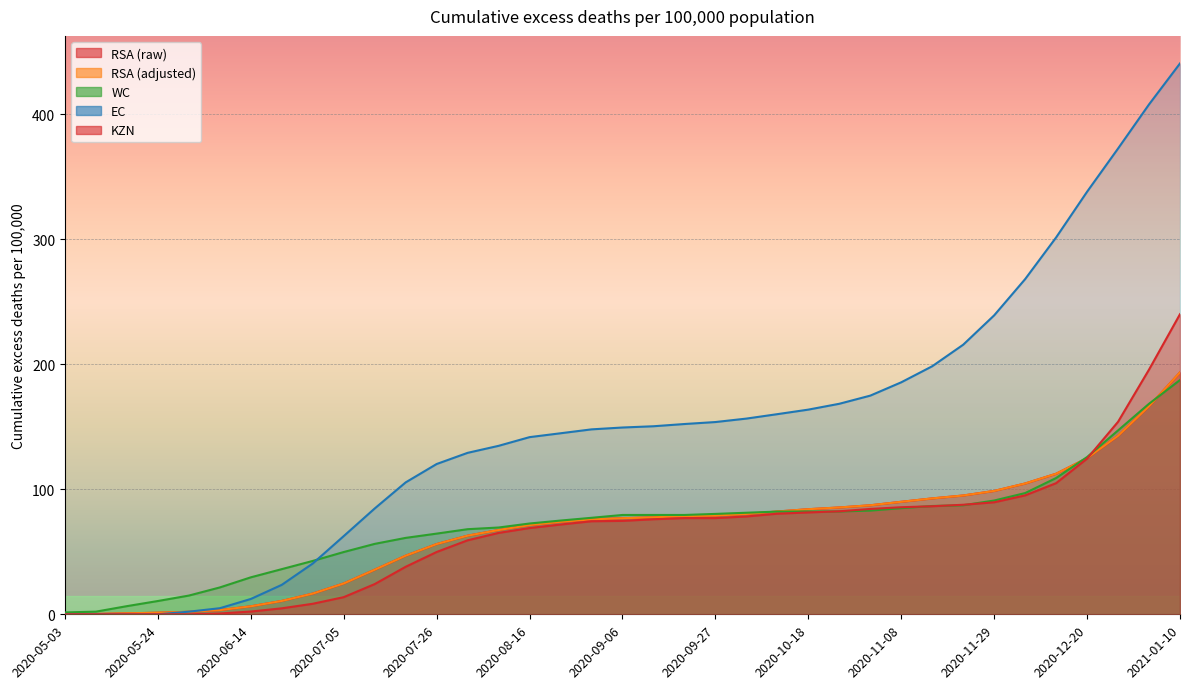

At 2020-07-12, list the series in order from largest to smallest.

EC, WC, RSA (raw), RSA (adjusted), KZN